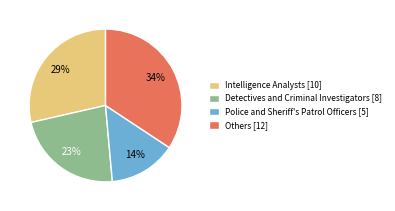

How many segments does this pie chart have?

4